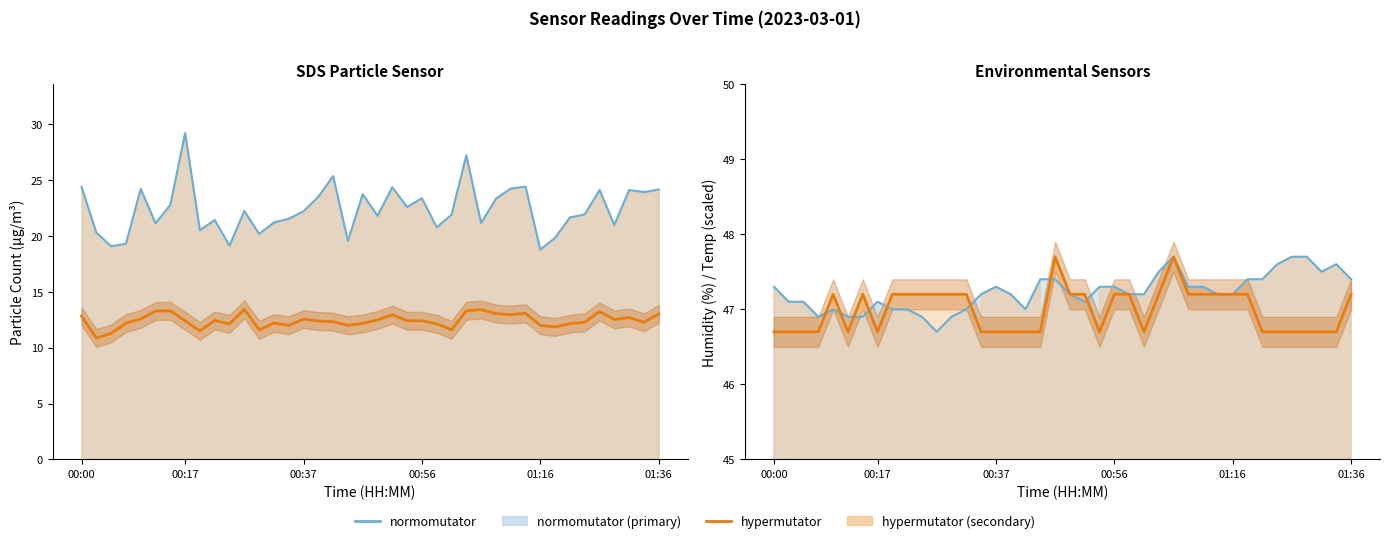

Where is SDS_P1 nearest to the value 23?

00:15